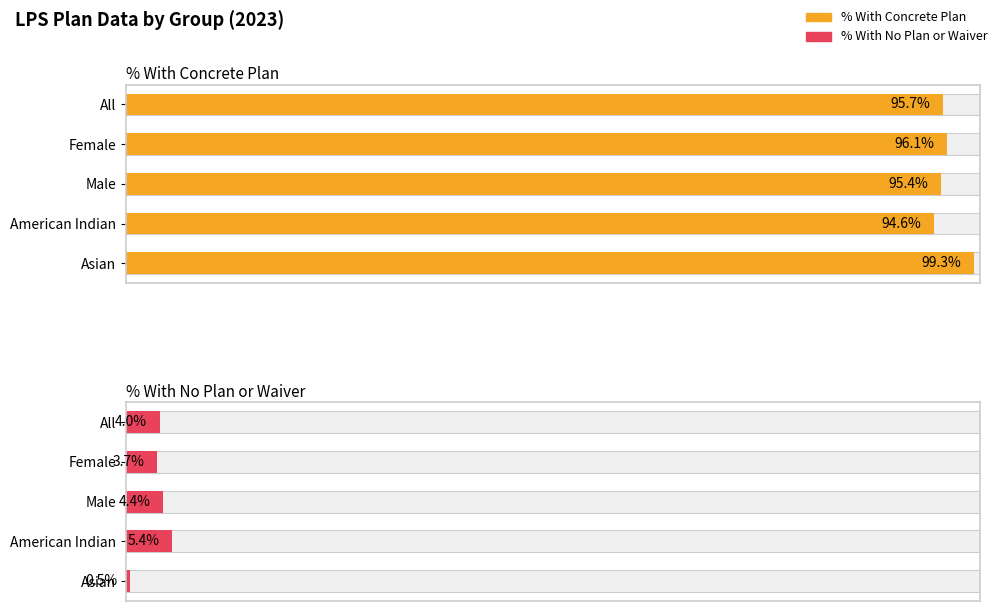

What are all the series names shown in the legend?

% With Concrete Plan, % With No Plan or Waiver